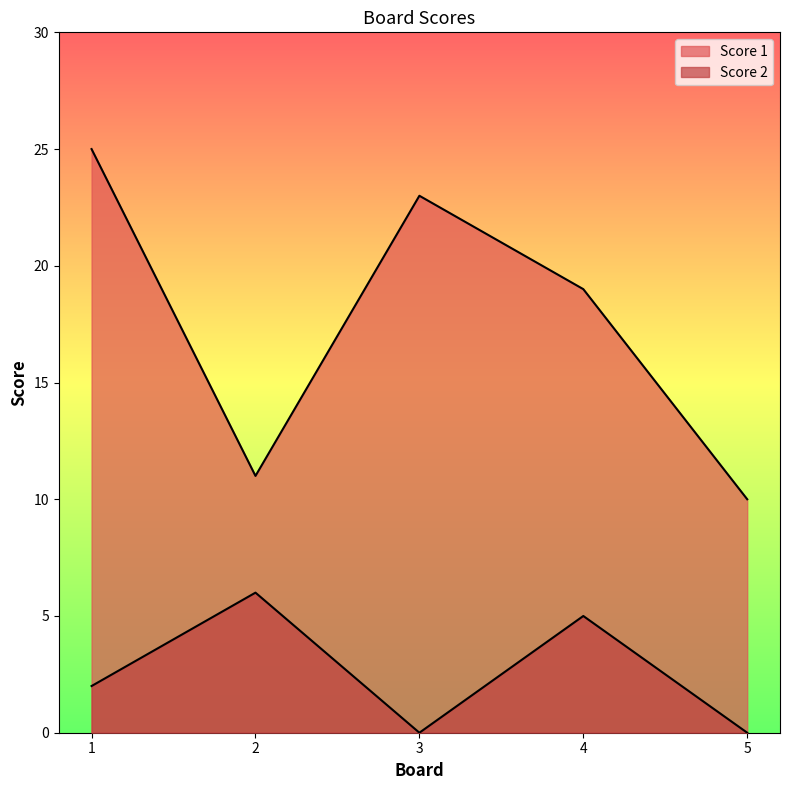

Which category has the lowest value in the Score 1 series?

5